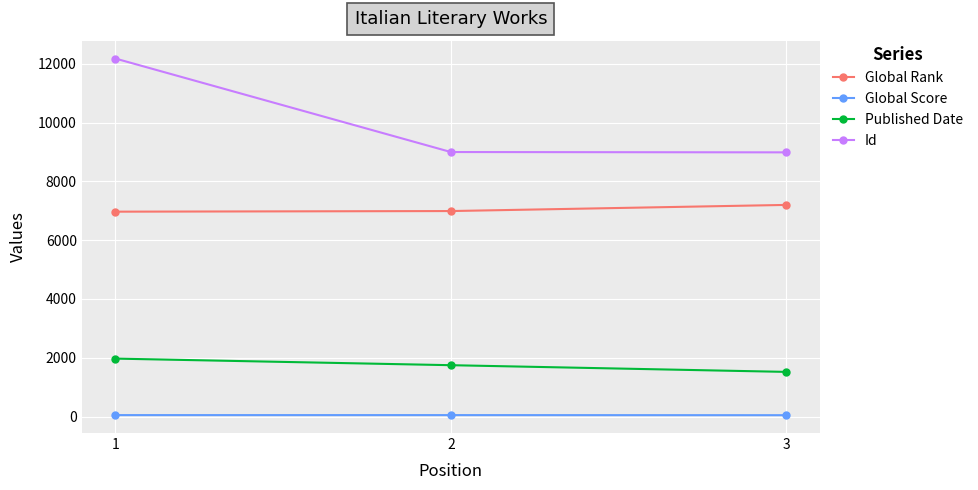

What is the minimum value for Published Date?

1518